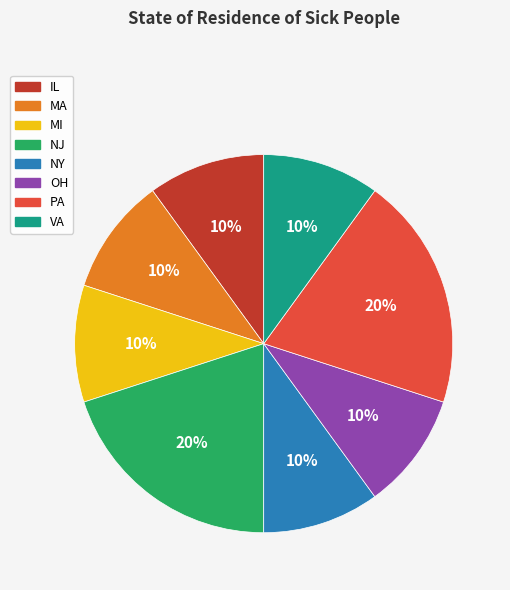

Do NJ and OH together represent more than half of the pie?

No